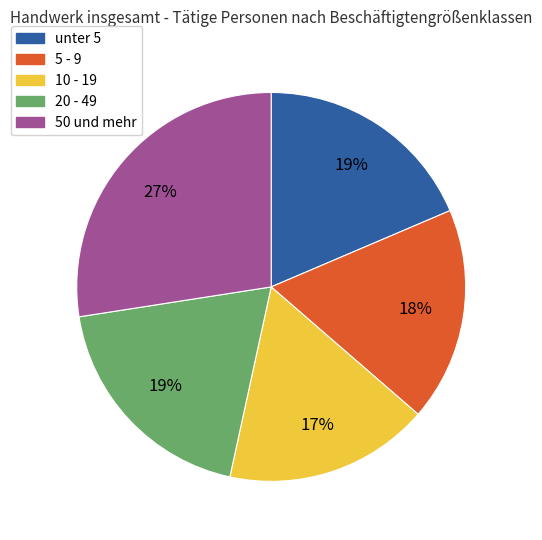

What percentage is the 50 und mehr slice, to the nearest percent?

27%